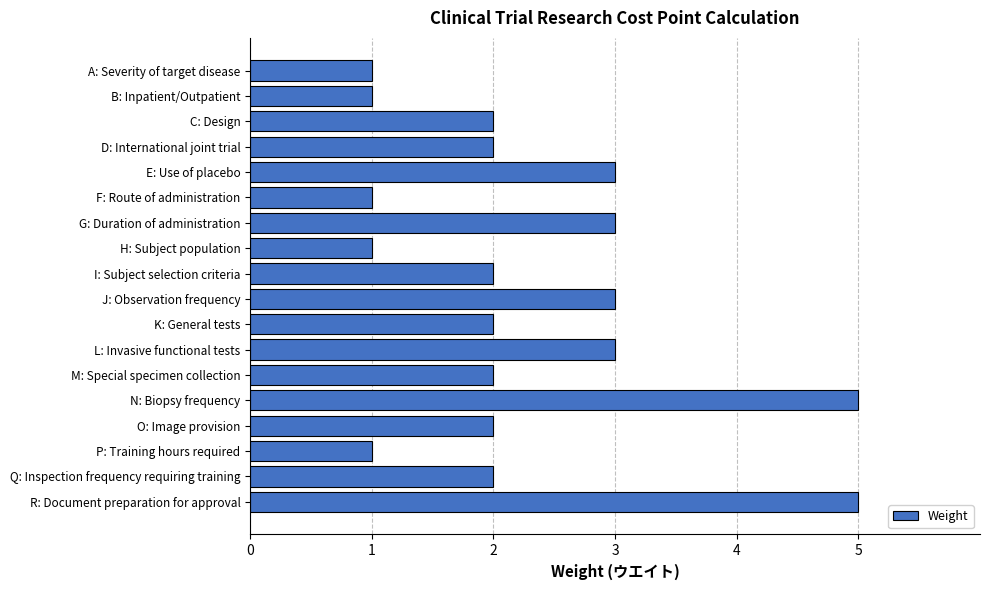

True or false: the data shows 1 at Q: Inspection frequency requiring training.

False